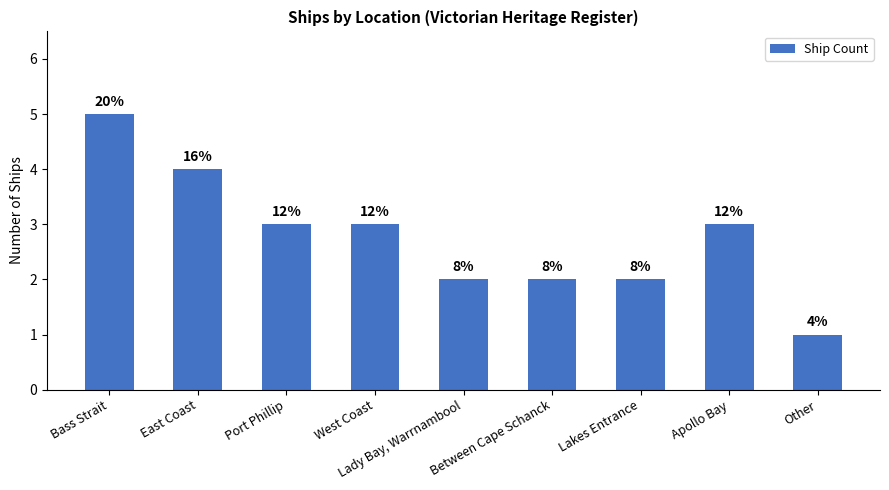

How many bars are there in total?

9